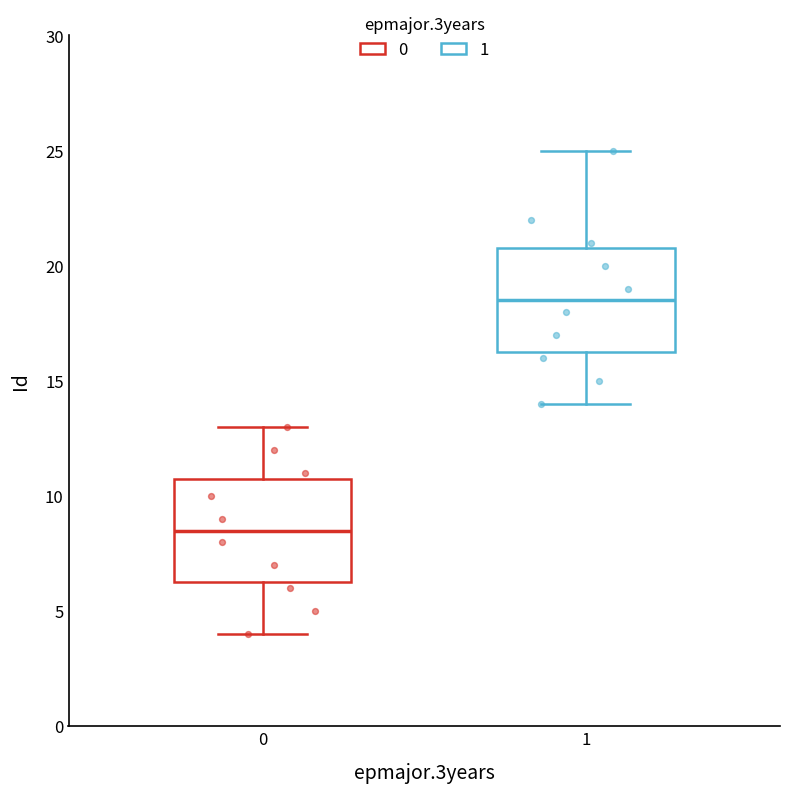

Reading left to right, transcribe this box plot: for each box, give where its median line is, the range the box spans, and where its two whiskers end, as read against the y-axis. The values are not printed on the chart, so give them approximately, as read against the axis.

0: median 8.5, box 6.5 to 11.0, whiskers 4.0 to 13.0
1: median 18.5, box 16.5 to 21.0, whiskers 14.0 to 25.0